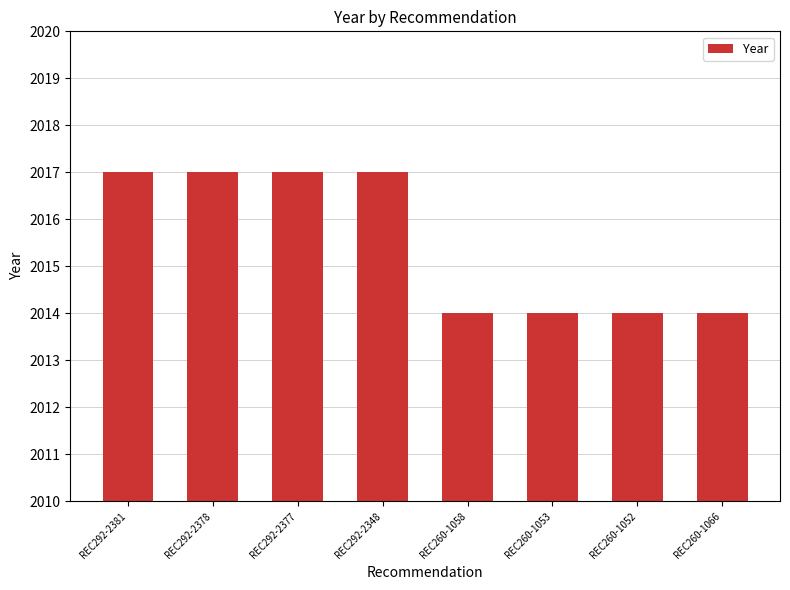

What position from the left is REC260-1058?

5